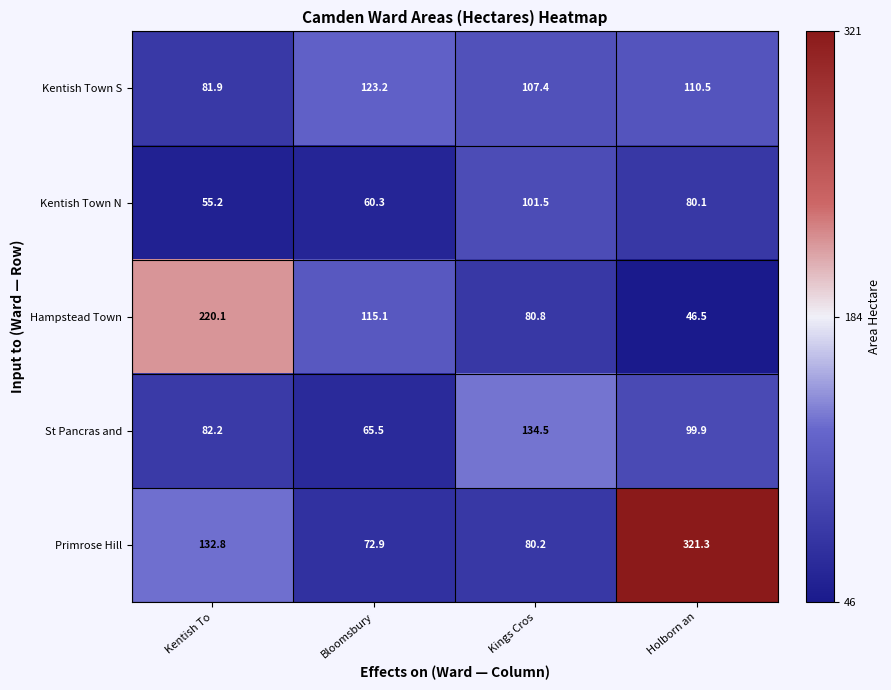

Reading left to right, what are all the values shown in this chart?

Kentish Town S: 81.9	123.2	107.4	110.5
Kentish Town N: 55.2	60.3	101.5	80.1
Hampstead Town: 220.1	115.1	80.8	46.5
St Pancras and: 82.2	65.5	134.5	99.9
Primrose Hill: 132.8	72.9	80.2	321.3